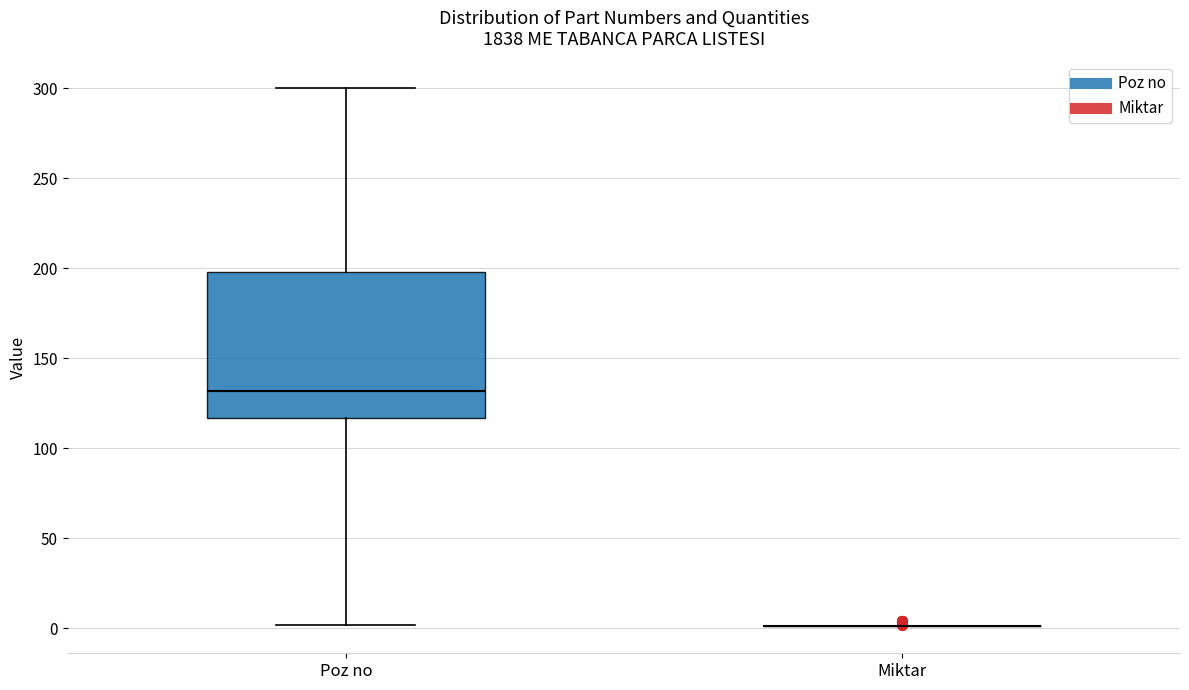

Reading left to right, transcribe this box plot: for each box, give where its median line is, the range the box spans, and where its two whiskers end, as read against the y-axis. The values are not printed on the chart, so give them approximately, as read against the axis.

Poz no: median 130, box 115 to 200, whiskers 0 to 300
Miktar: box collapsed to a line at 0, whiskers 0 to 0